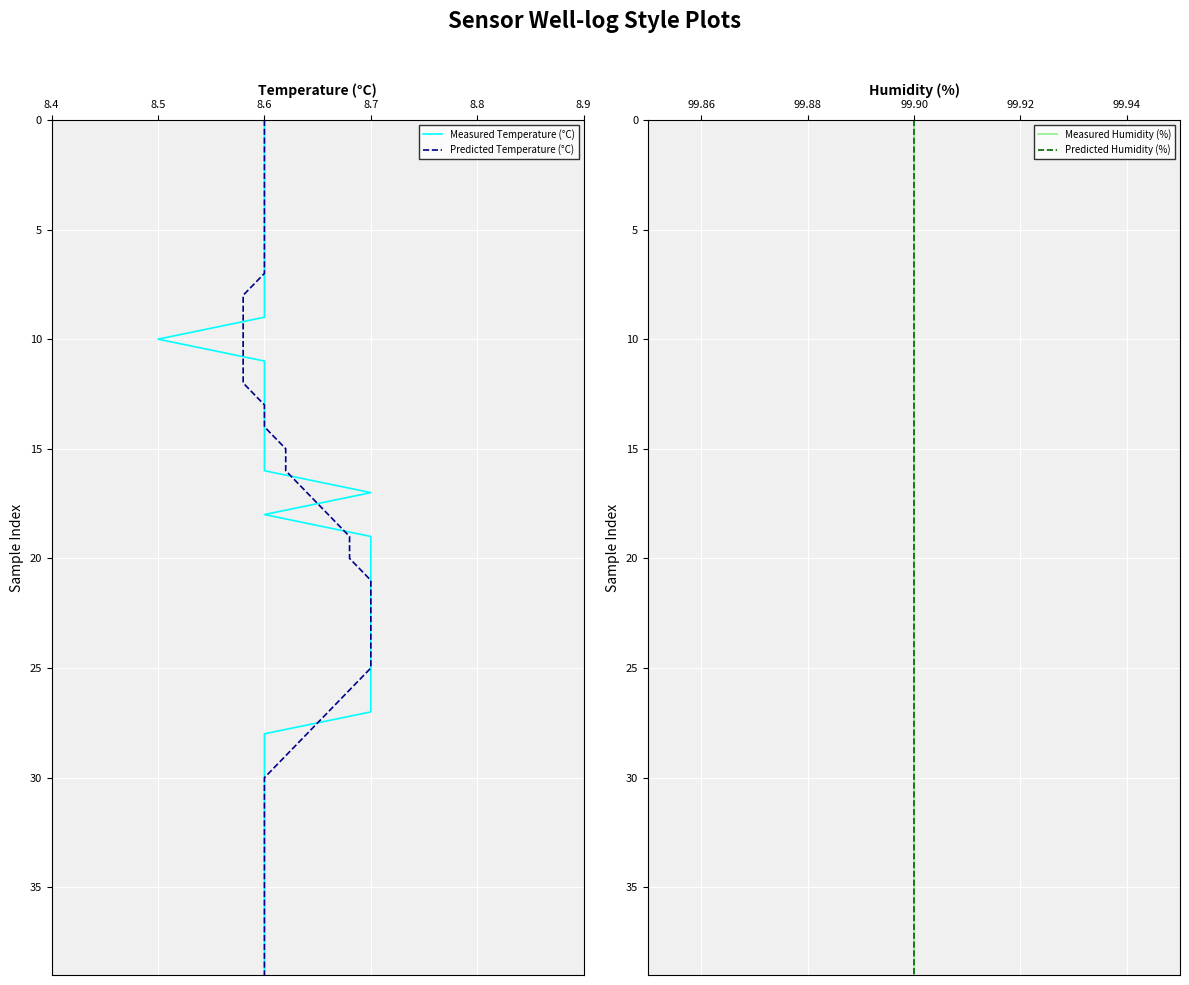

What position from the right is 22?

18